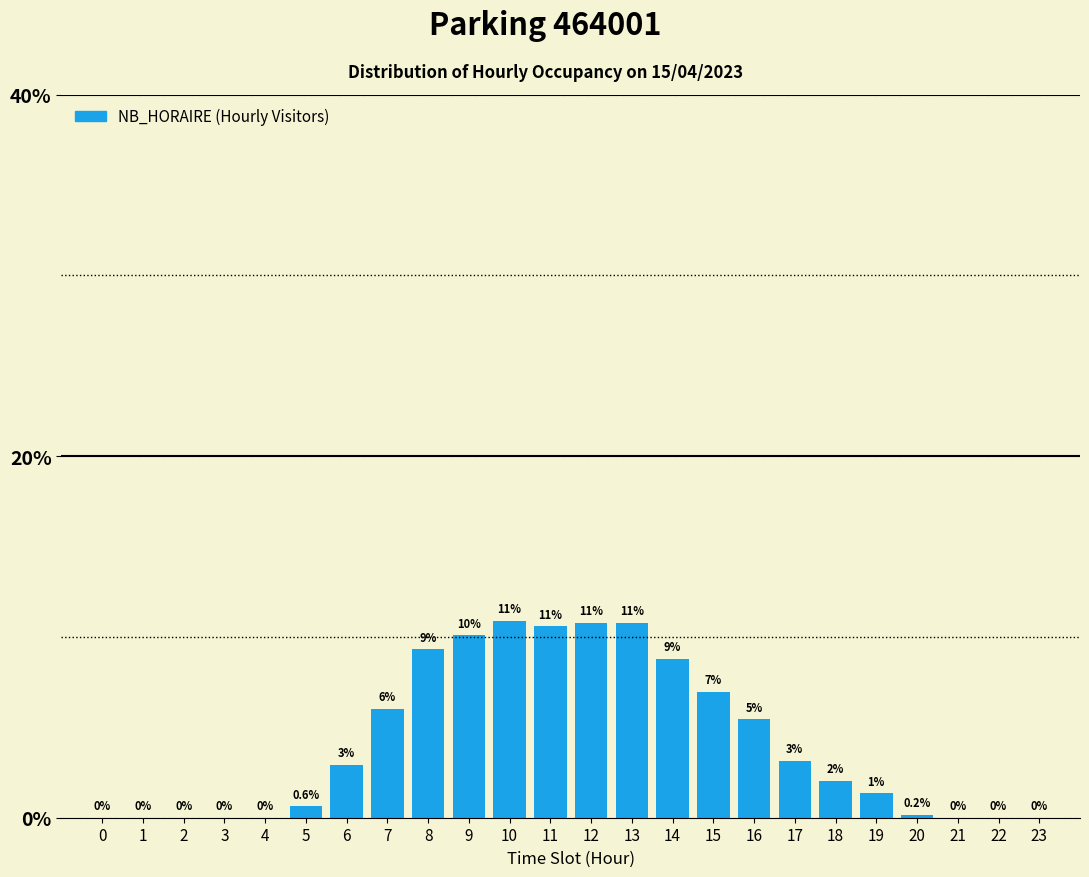

At which category does the chart reach its peak across all series?

10